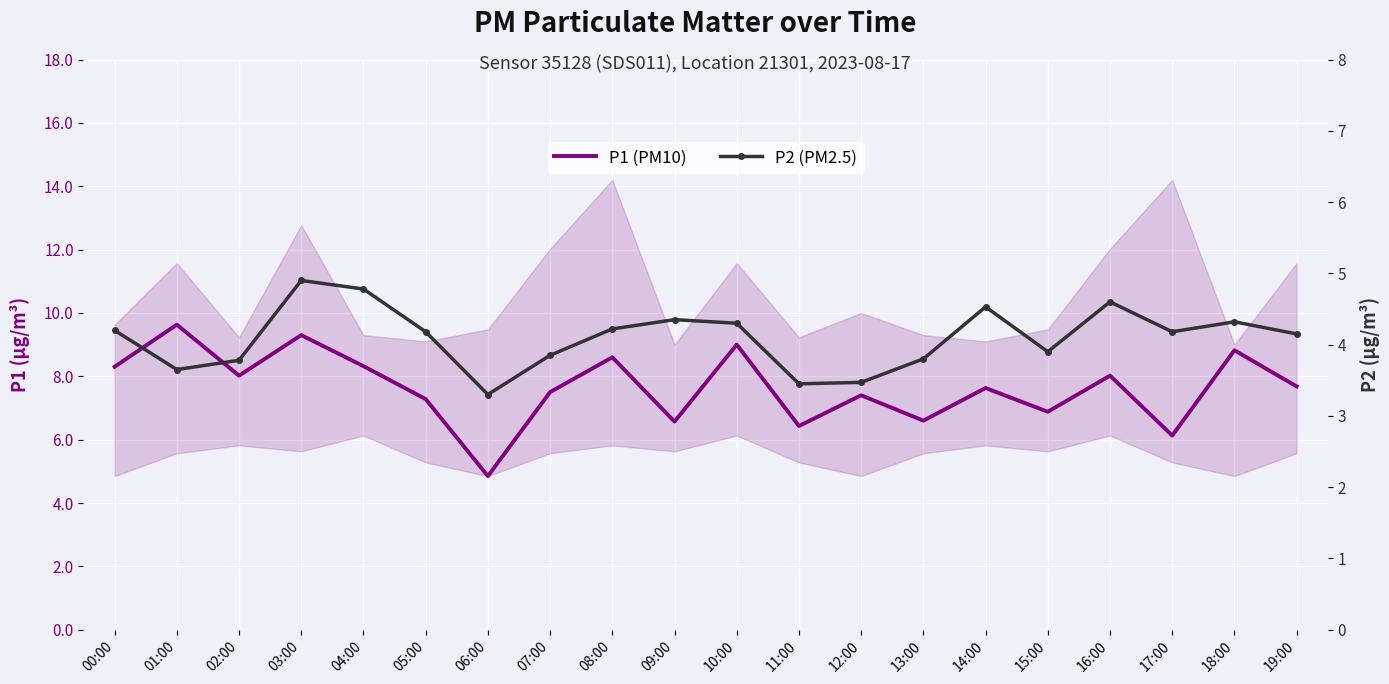

At which category is the sum across all series the highest?

03:00